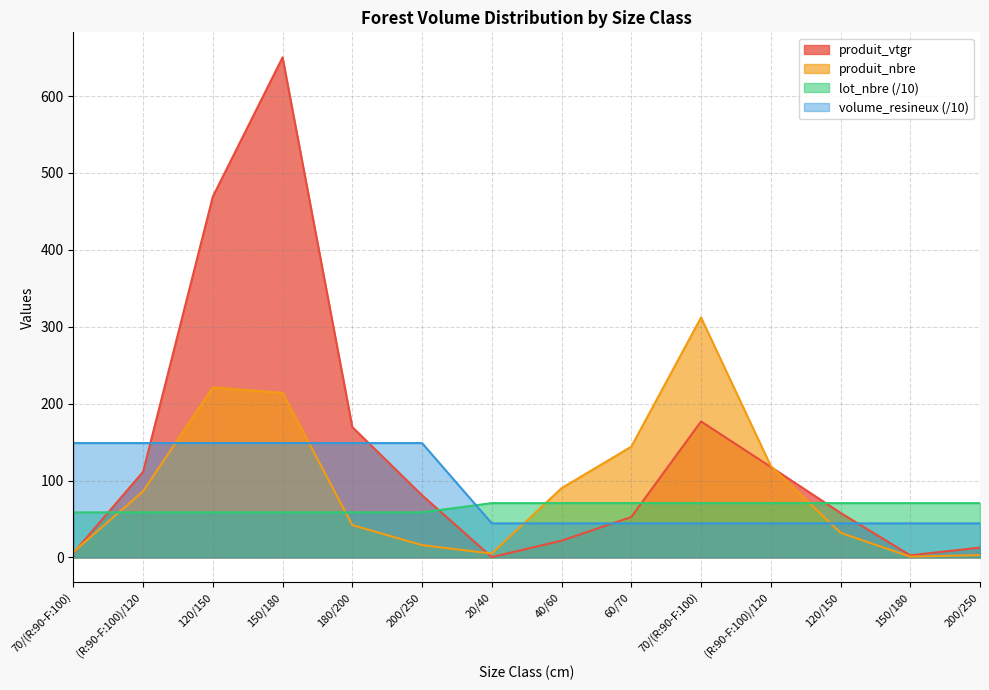

At which category is the sum across all series the highest?

150/180